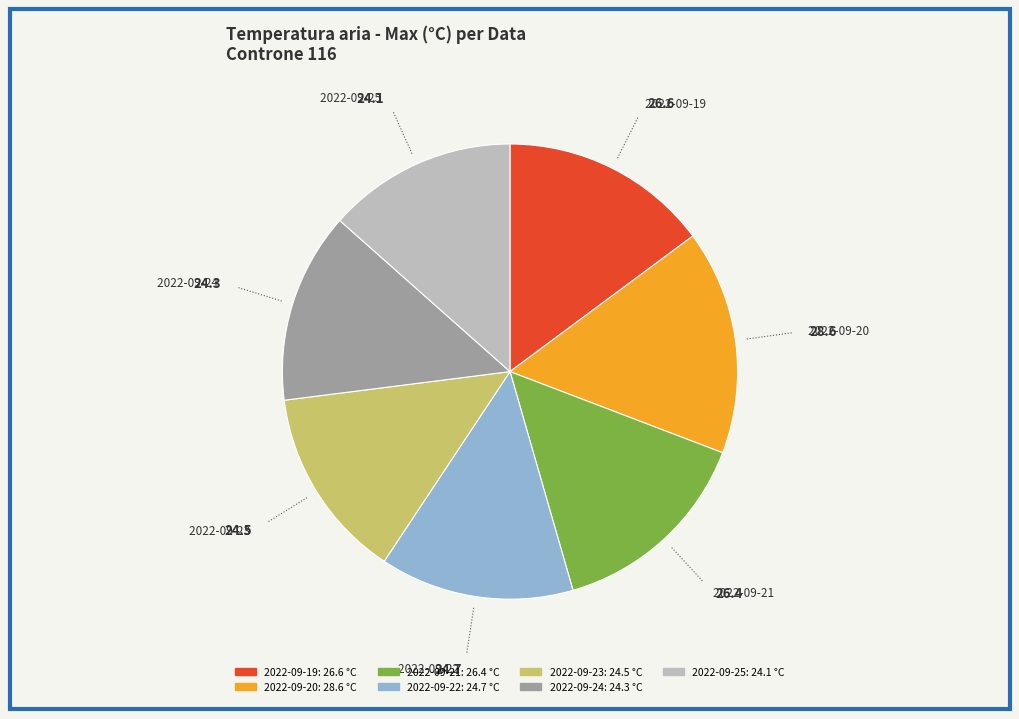

Count the number of slices in the pie.

7